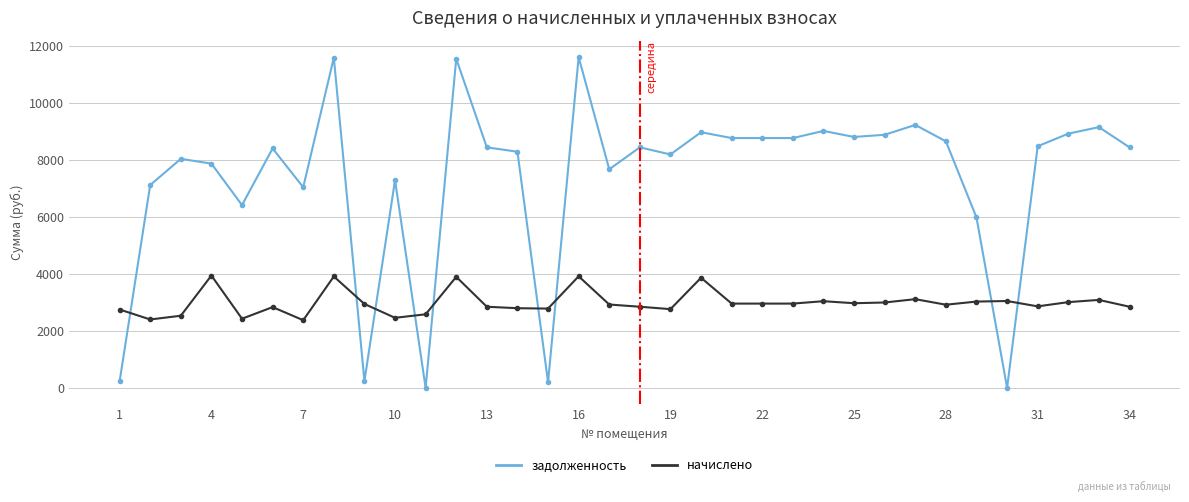

What is the maximum value for задолженность?

11616.0